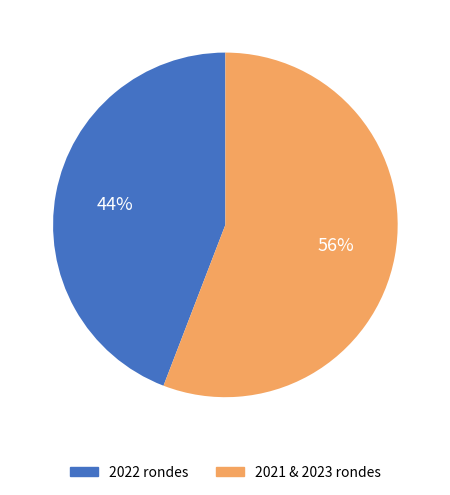

Count the number of slices in the pie.

2